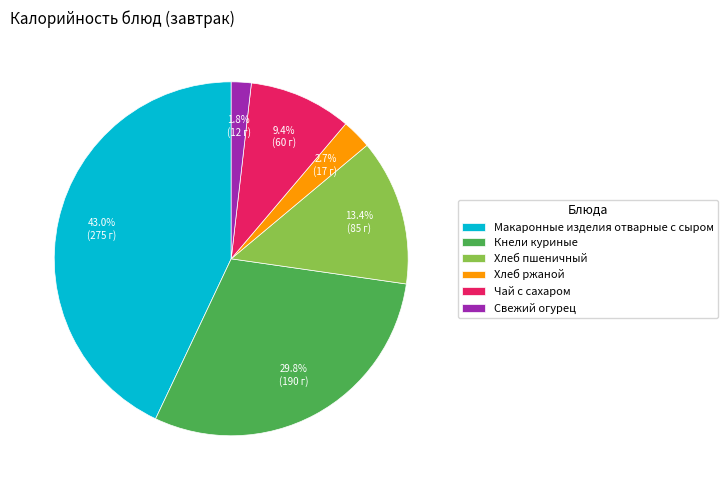

What percentage is the Хлеб ржаной slice, to the nearest percent?

3%